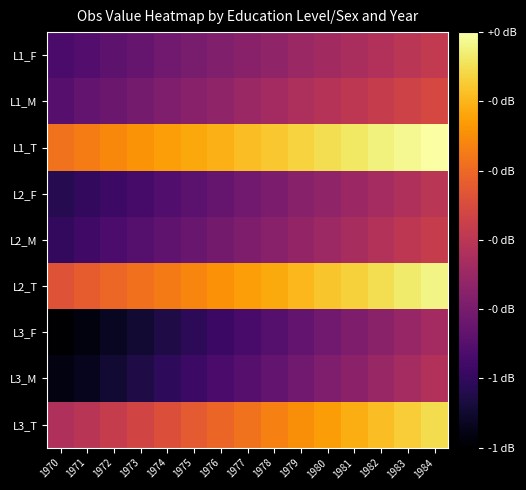

Which series has the largest range (max minus min)?

L3_M